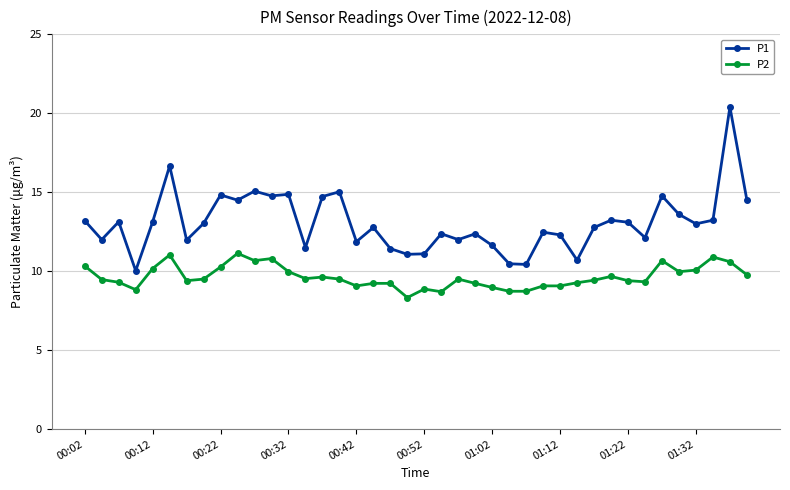

What is the highest value of the P2 series?

11.1